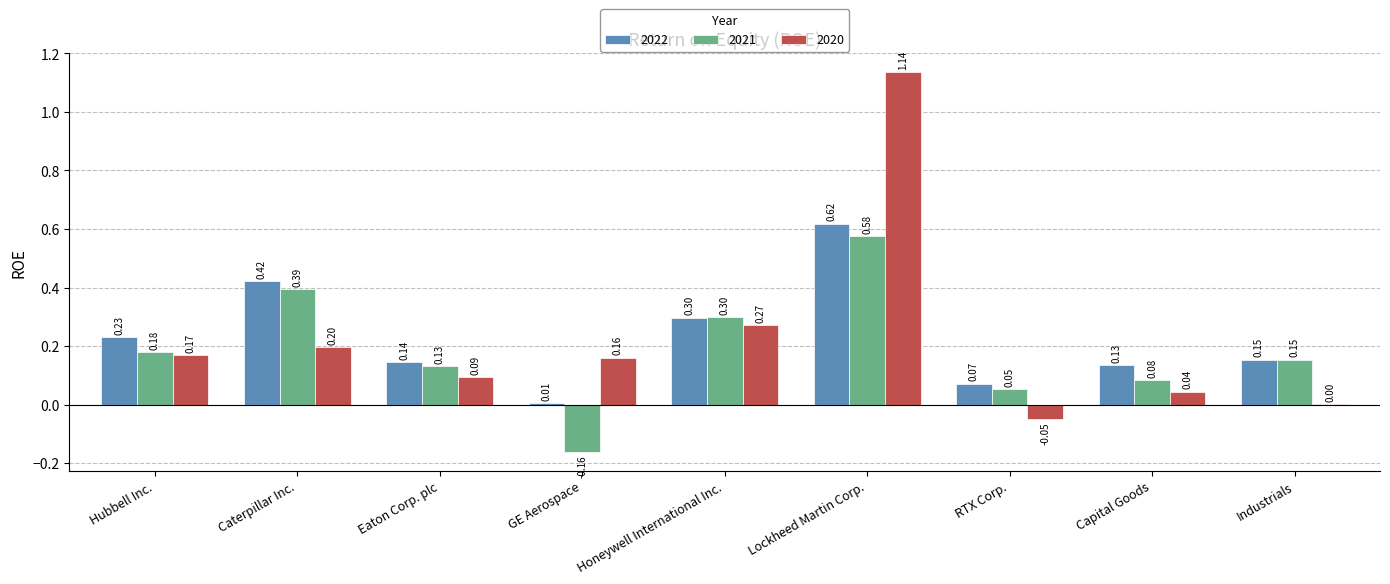

Which category has the highest value across all series?

Lockheed Martin Corp.